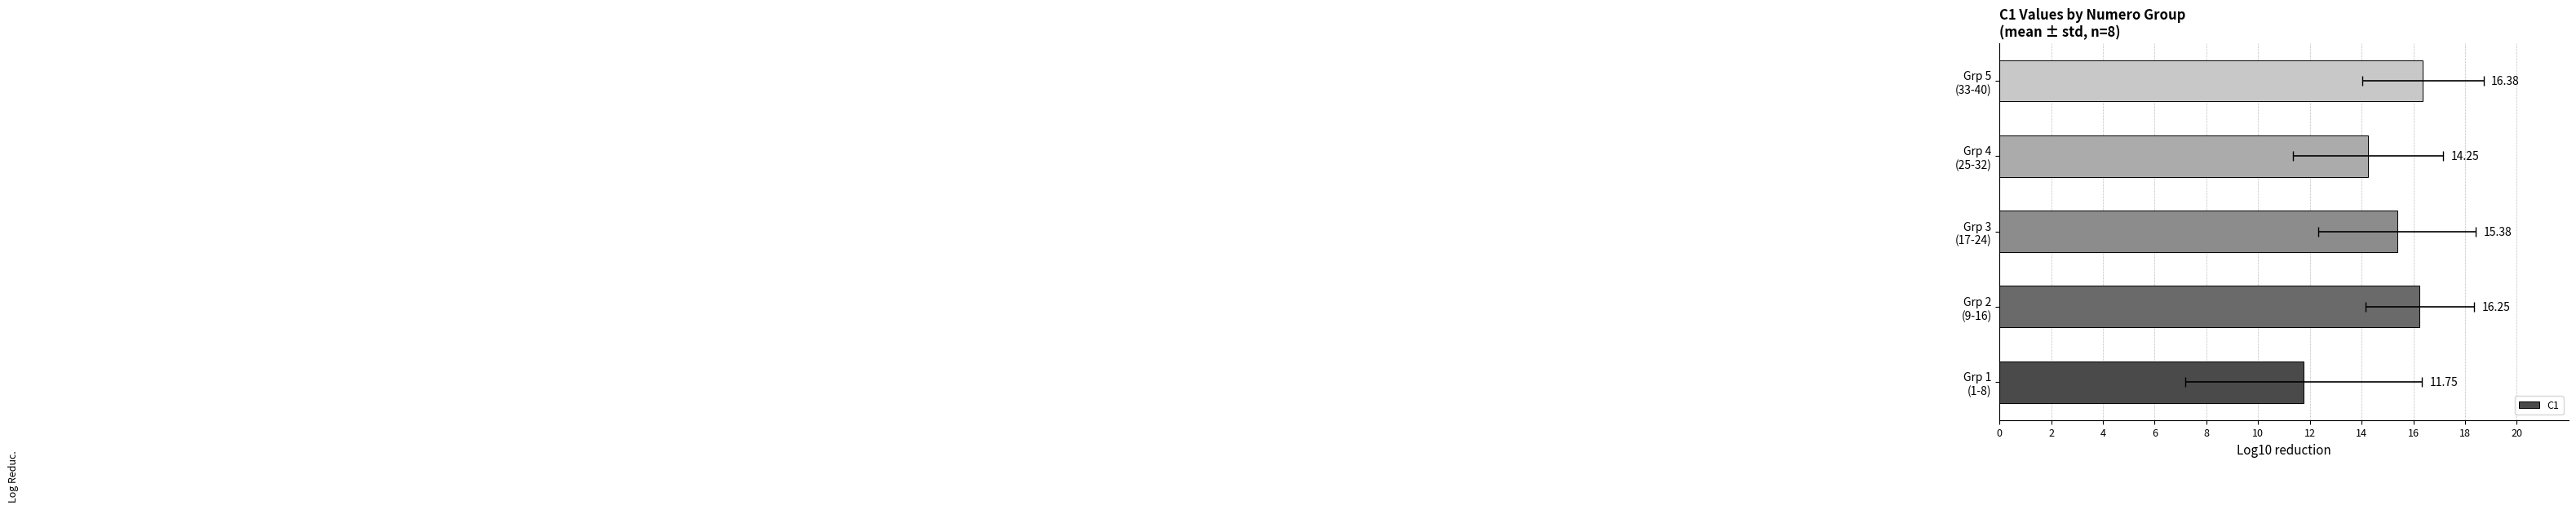

Is it true that the value at Grp 2 (9-16) is 16.2?

True